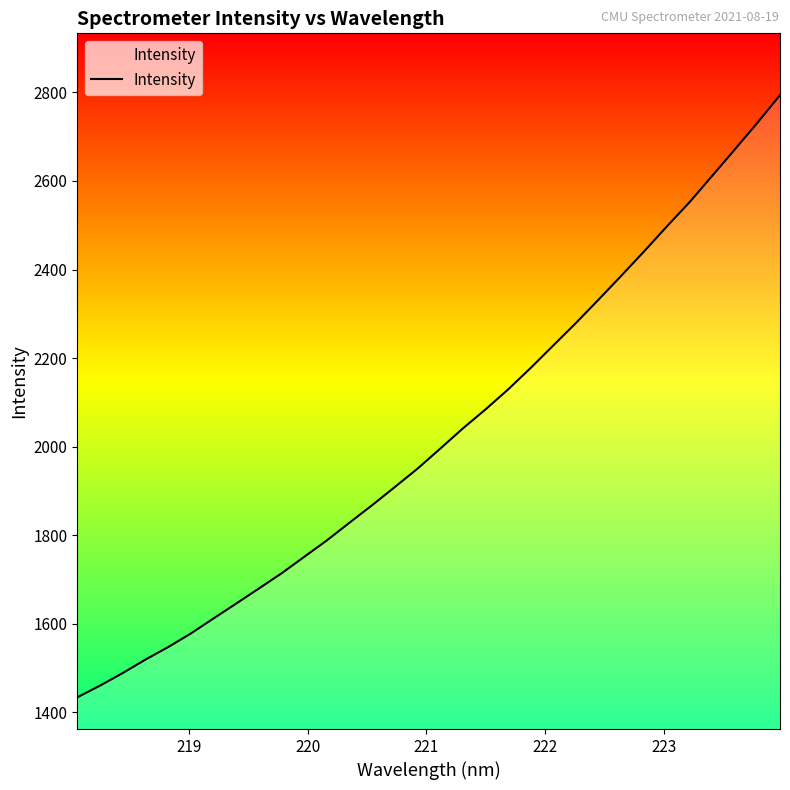

What is the difference between the maximum and minimum values?

1360.2